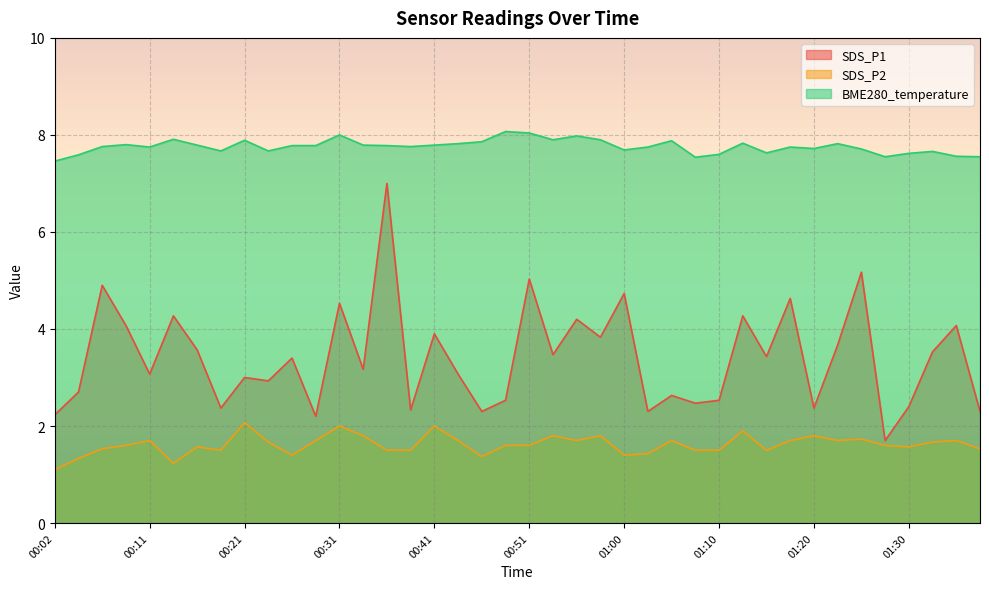

Which series has the widest spread of values?

SDS_P1